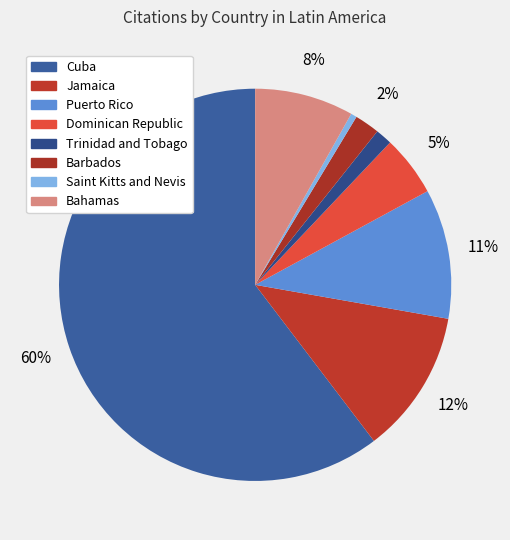

Is there any slice that represents more than half of the pie?

Yes